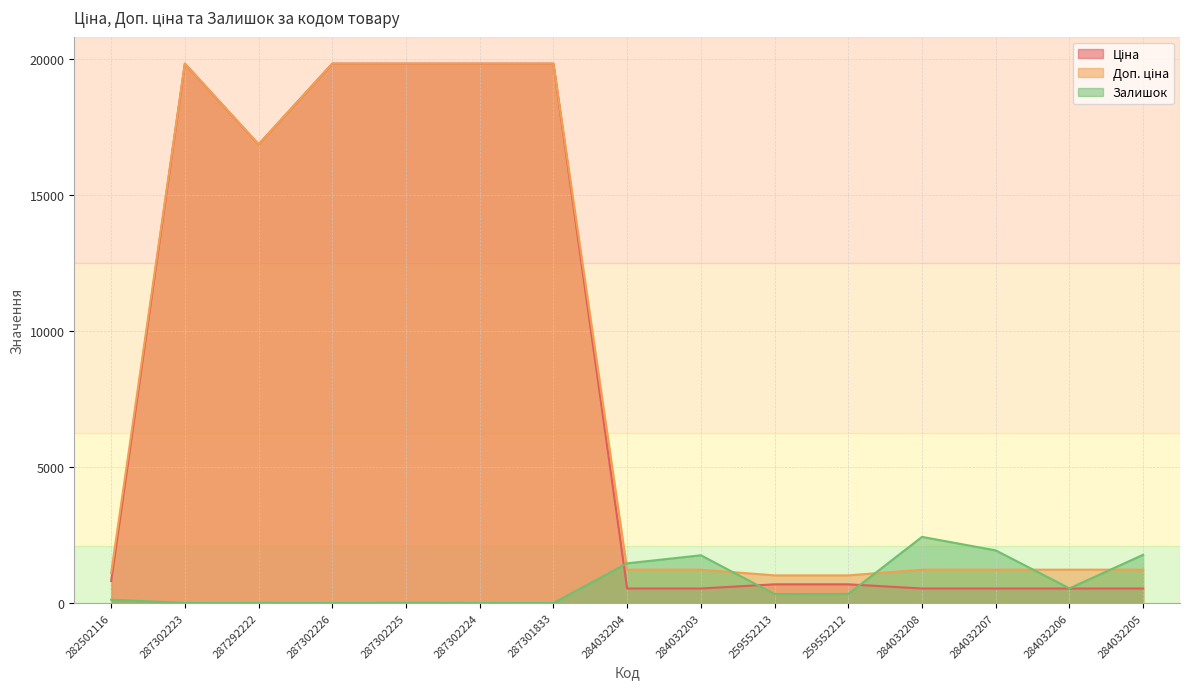

True or false: Ціна and Залишок cross at least once.

True